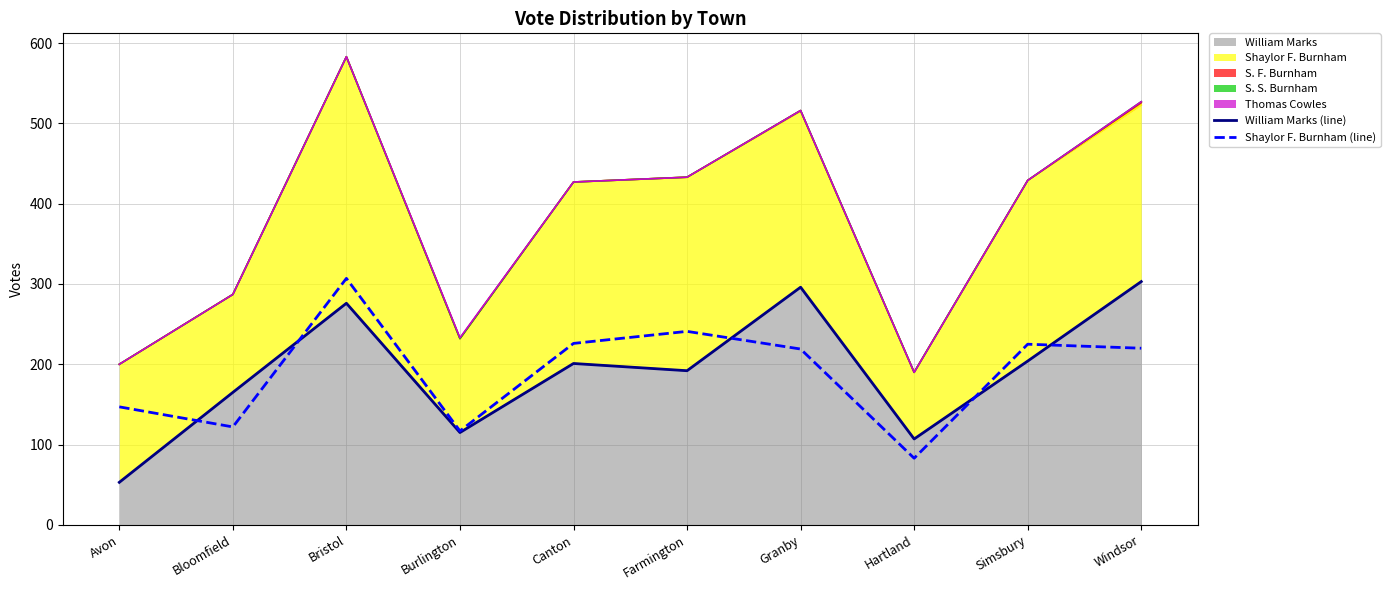

Is it true that Shaylor F. Burnham (line) equals 368 at Canton?

False